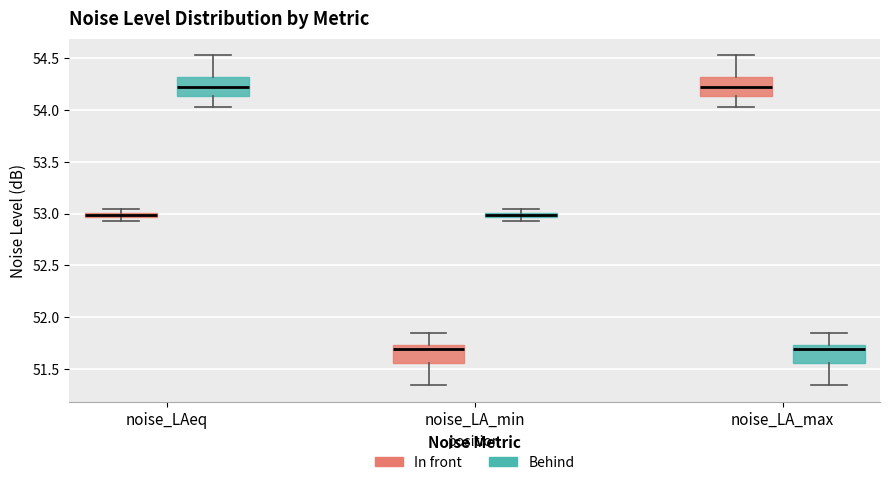

Where does the upper whisker of the box for noise_LA_max (In front) end on the y-axis? The values are not printed on the chart, so give them approximately, as read against the axis.

54.55